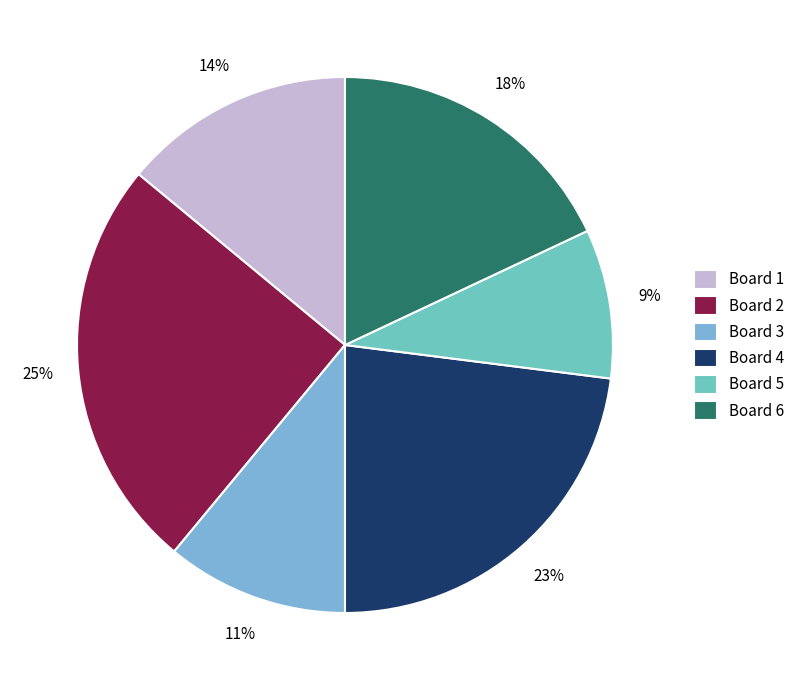

What percentage do Board 1 and Board 4 together represent?

37.0%